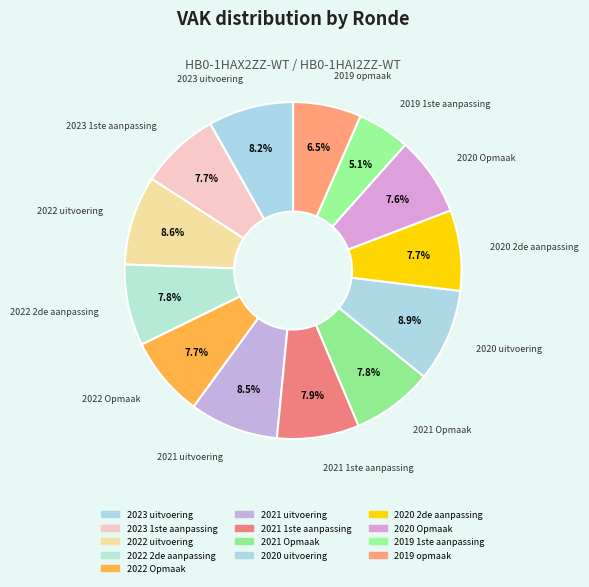

Between 2020 uitvoering and 2022 Opmaak, which is larger?

2020 uitvoering